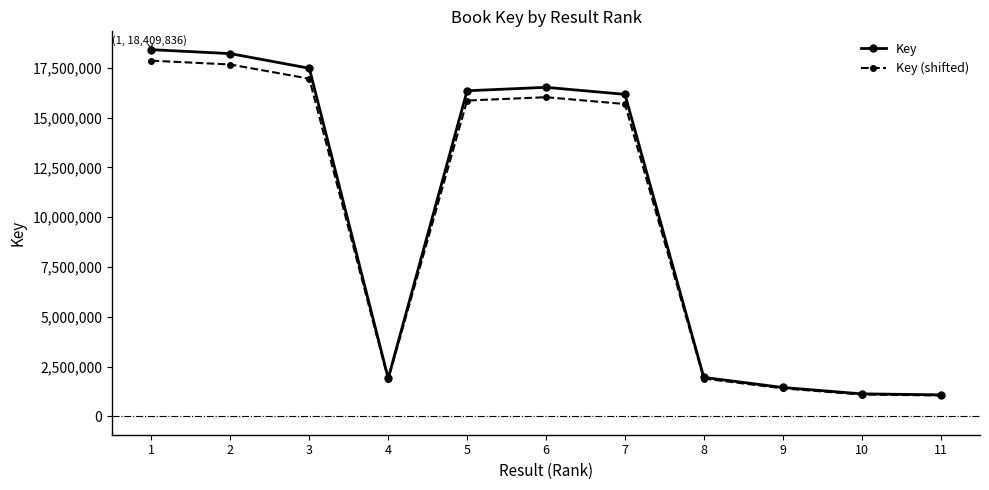

Rank the series by their maximum value, from highest to lowest.

Key, Key (shifted)